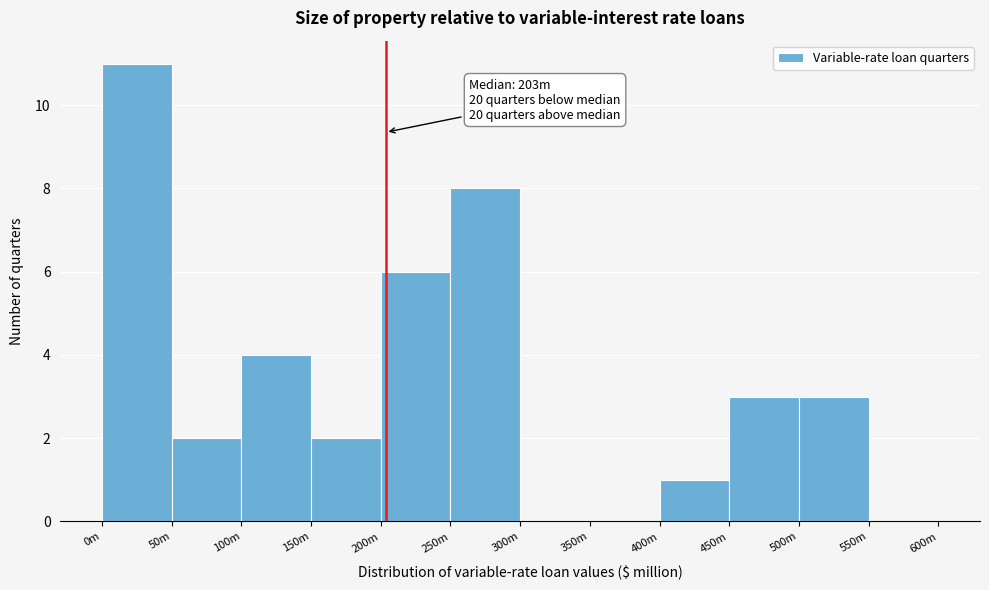

Reading left to right, what are all the values shown in this chart?

0m=11	50m=2	100m=4	150m=2	200m=6	250m=8	300m=0	350m=0	400m=1	450m=3	500m=3	550m=0